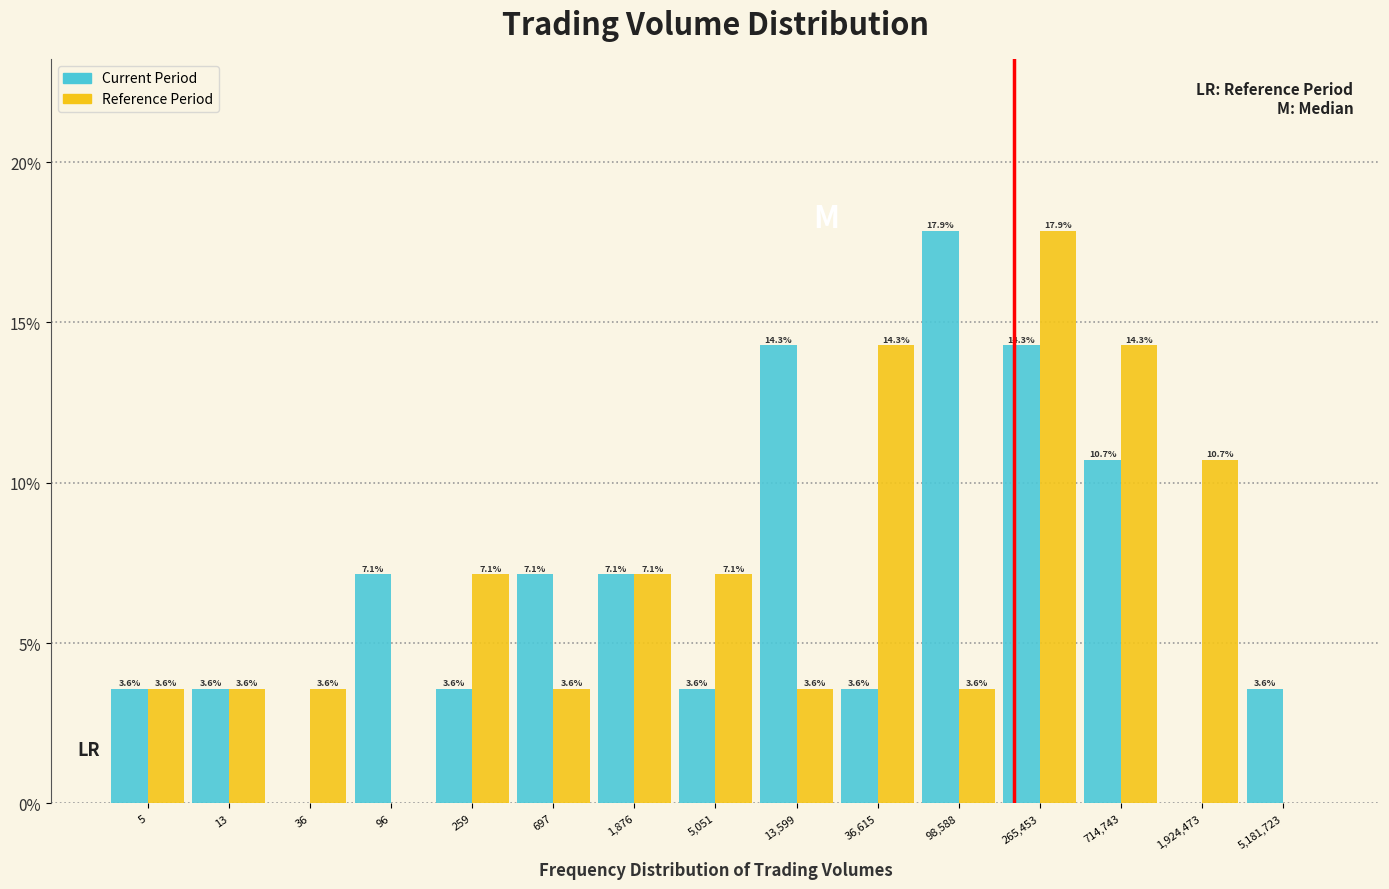

Reading left to right, what are all the values shown in this chart?

Current Period: 5=3.6	13=3.6	36=0.0	96=7.1	259=3.6	697=7.1	1,876=7.1	5,051=3.6	13,599=14.3	36,615=3.6	98,588=17.9	265,453=14.3	714,743=10.7	1,924,473=0.0	5,181,723=3.6
Reference Period: 5=3.6	13=3.6	36=3.6	96=0.0	259=7.1	697=3.6	1,876=7.1	5,051=7.1	13,599=3.6	36,615=14.3	98,588=3.6	265,453=17.9	714,743=14.3	1,924,473=10.7	5,181,723=0.0